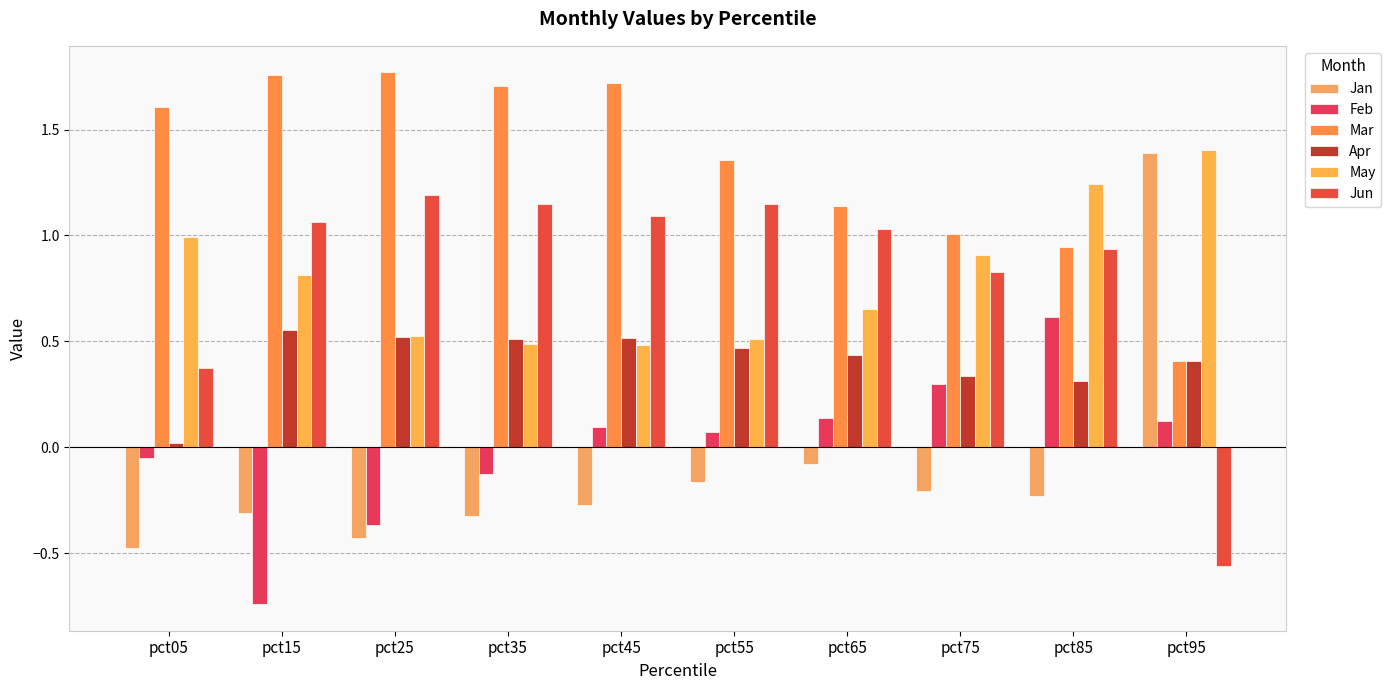

How many positive values does the Feb series have?

6